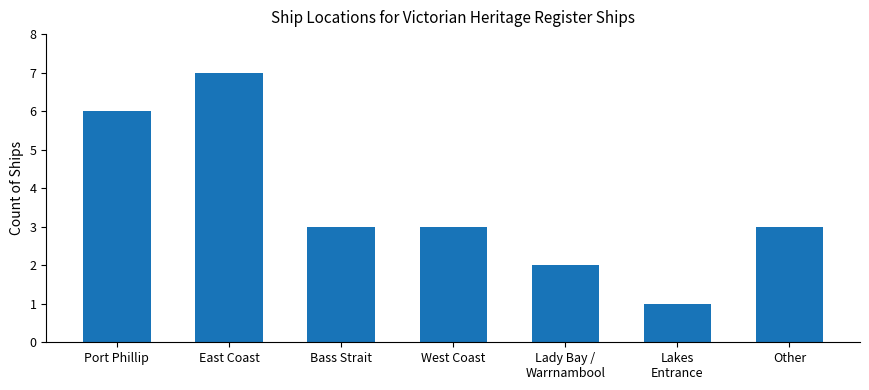

What is the value of the 4th bar from the left?

3